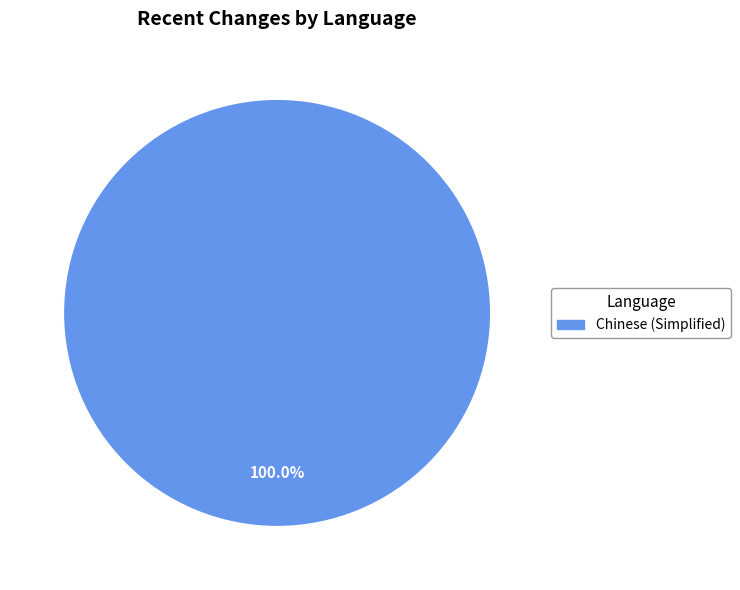

Is there any slice that represents more than half of the pie?

Yes